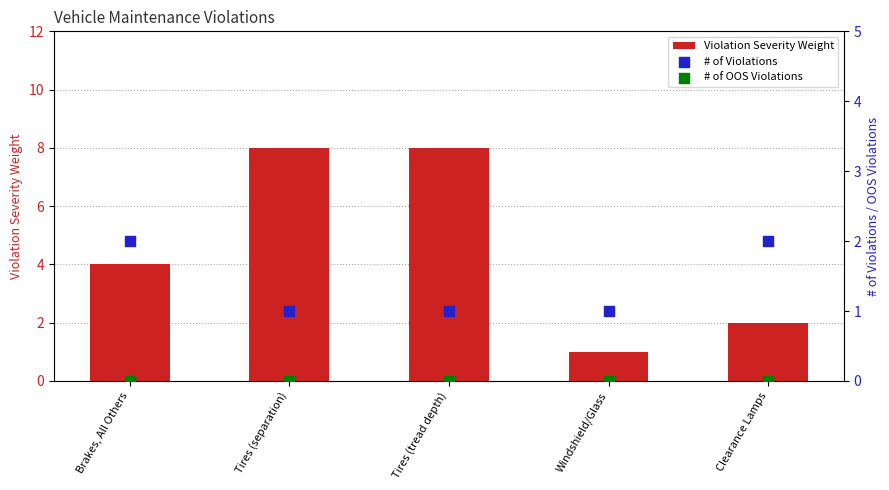

What are all the series names shown in the legend?

Violation Severity Weight, # of Violations, # of OOS Violations